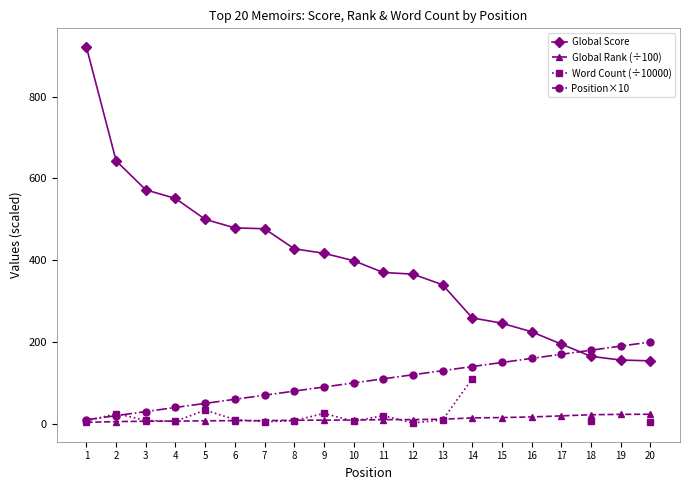

True or false: Global Score and Position×10 cross at least once.

True